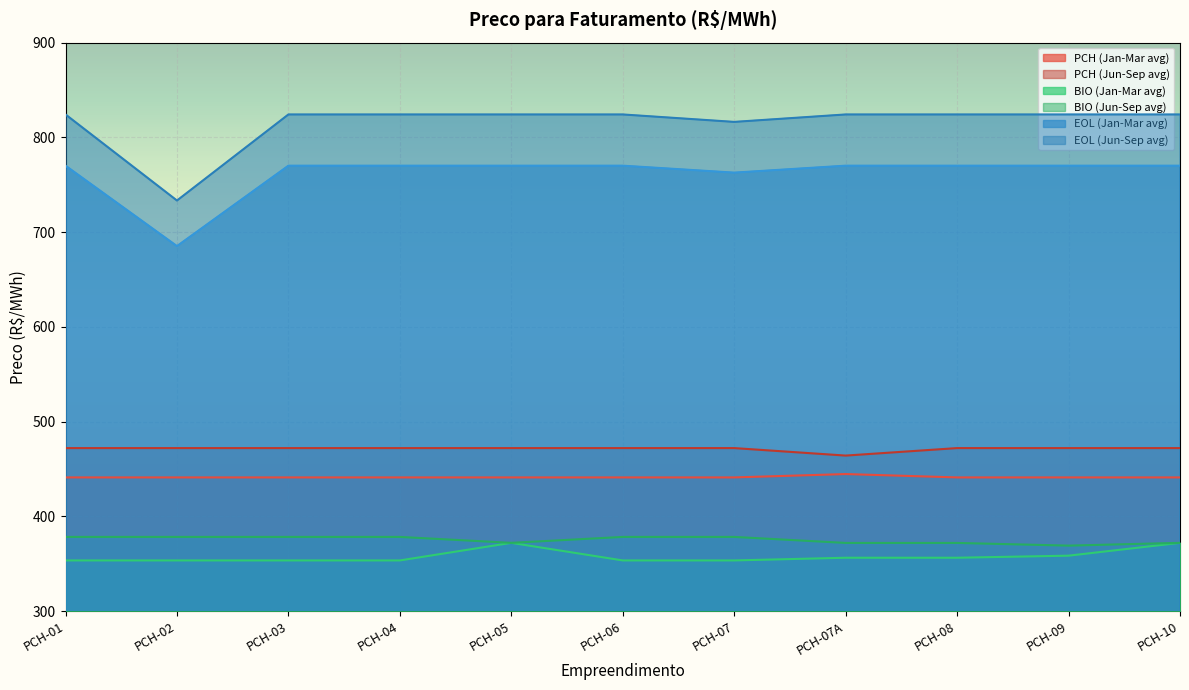

Rank the series at PCH-08 from lowest to highest value.

BIO (Jan-Mar avg), BIO (Jun-Sep avg), PCH (Jan-Mar avg), PCH (Jun-Sep avg), EOL (Jan-Mar avg), EOL (Jun-Sep avg)